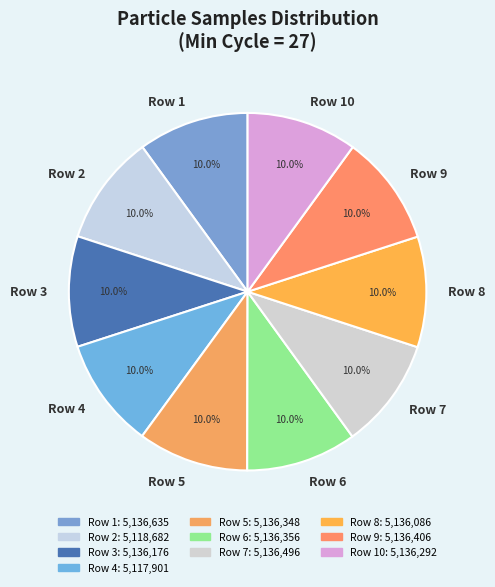

What is the ratio of the value at Row 7 to the value at Row 5?

1.0